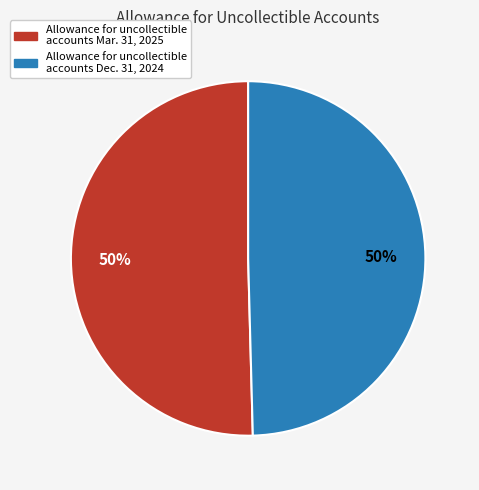

What is the ratio of the value at Allowance for uncollectible accounts Dec. 31, 2024 to the value at Allowance for uncollectible accounts Mar. 31, 2025?

1.0